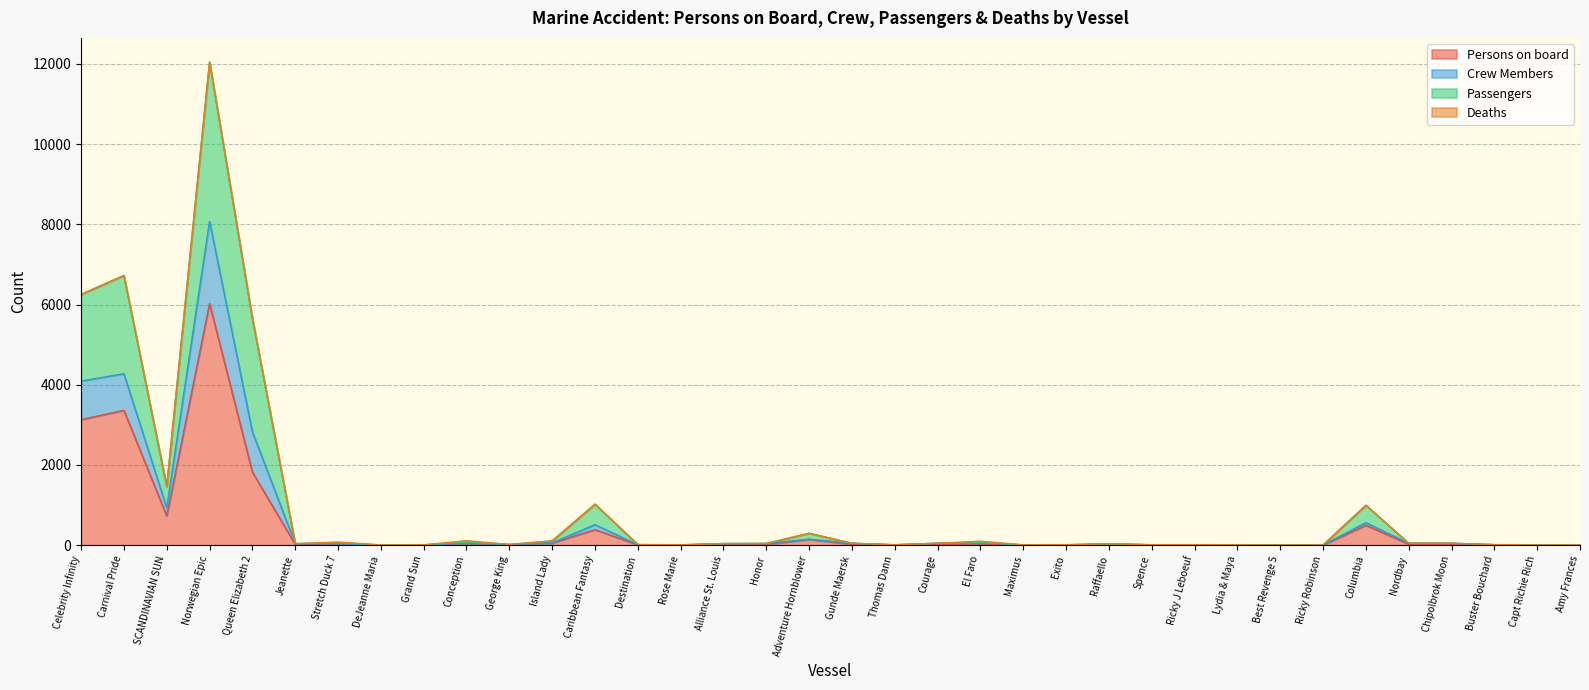

Is it true that Persons on board equals 5 at Thomas Dann?

True